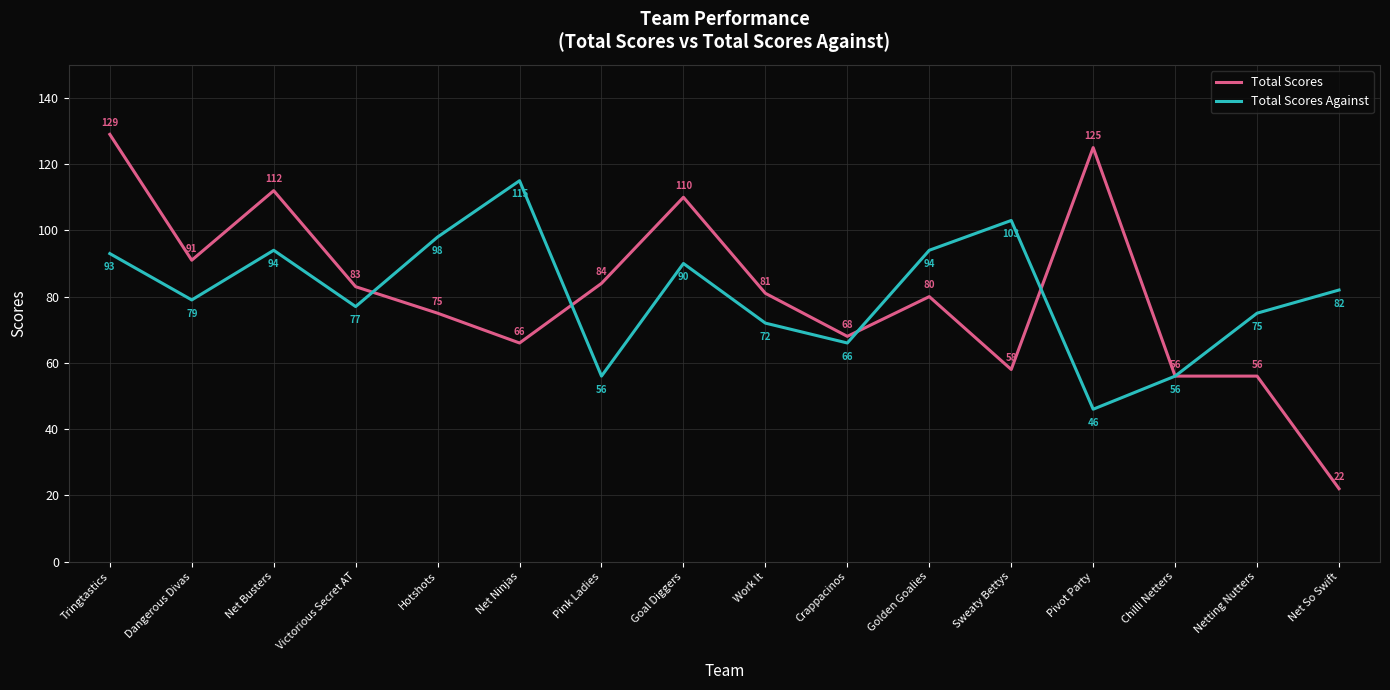

What is the sum of the Total Scores values at Net Busters and Tringtastics?

241